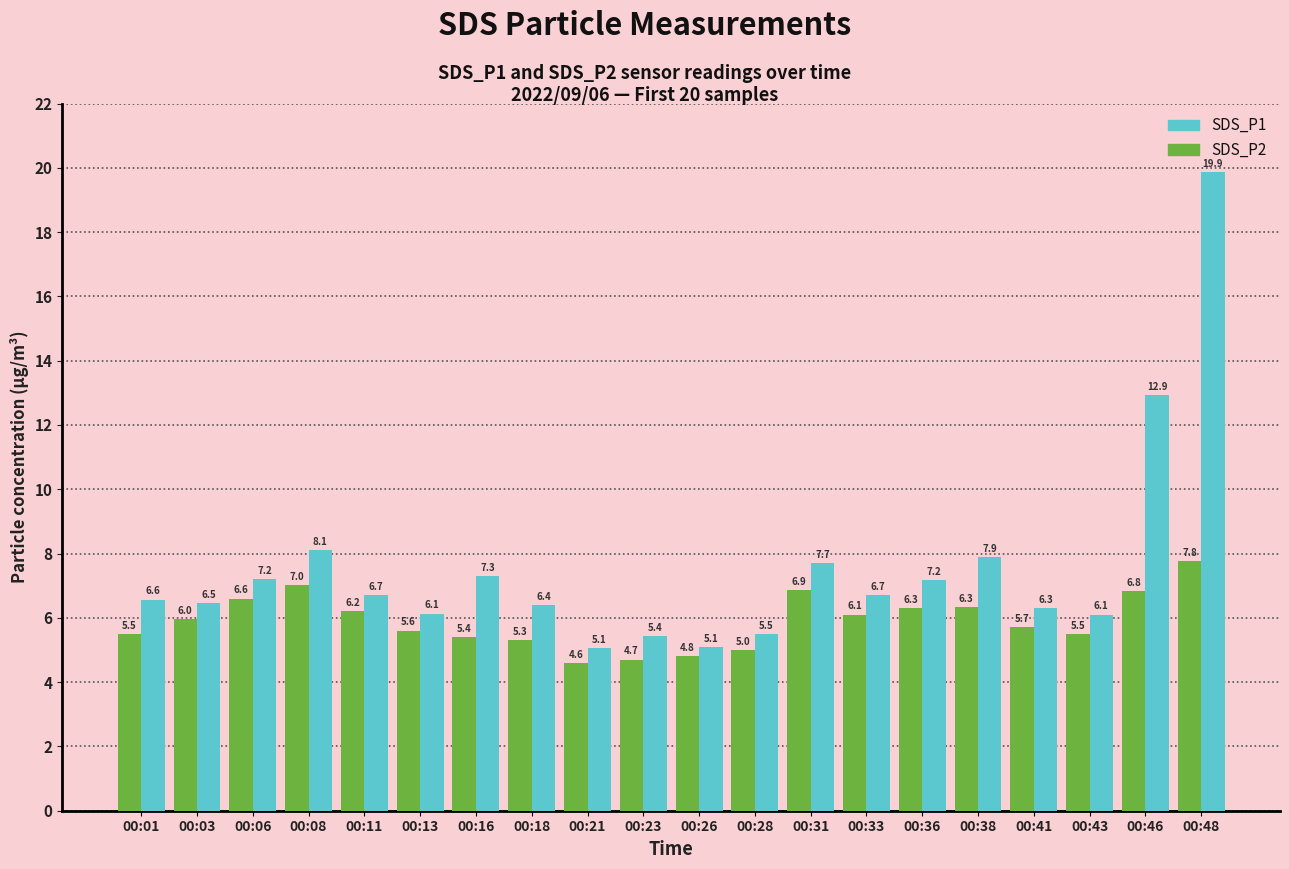

Is it true that SDS_P1 equals 10.2 at 00:36?

False